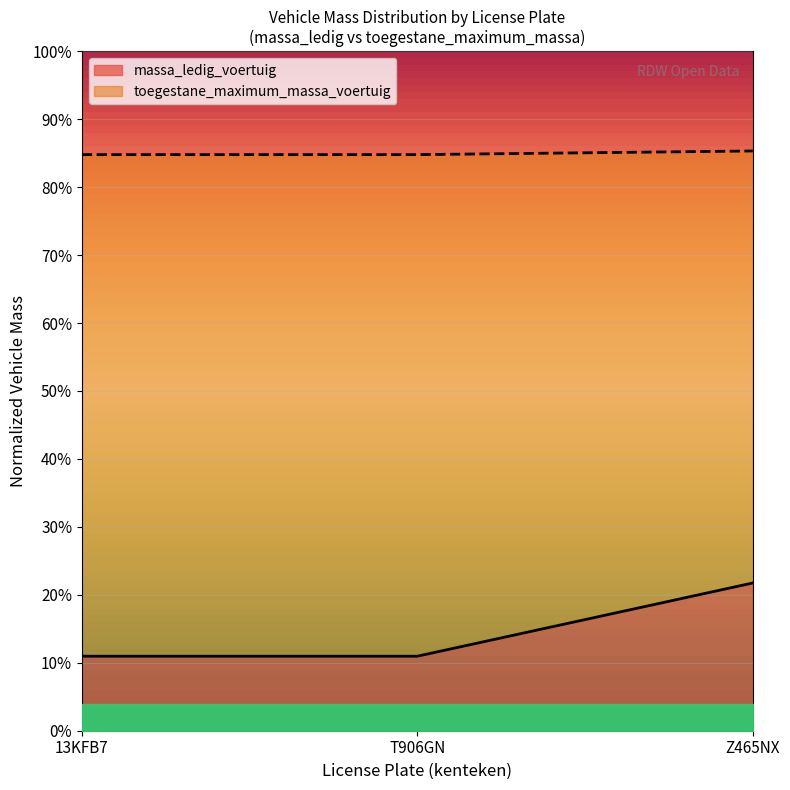

At which category is the sum across all series the highest?

Z465NX